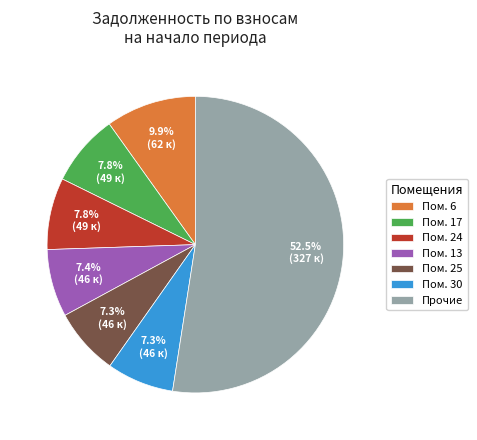

Does Прочие represent more than half of the total?

Yes